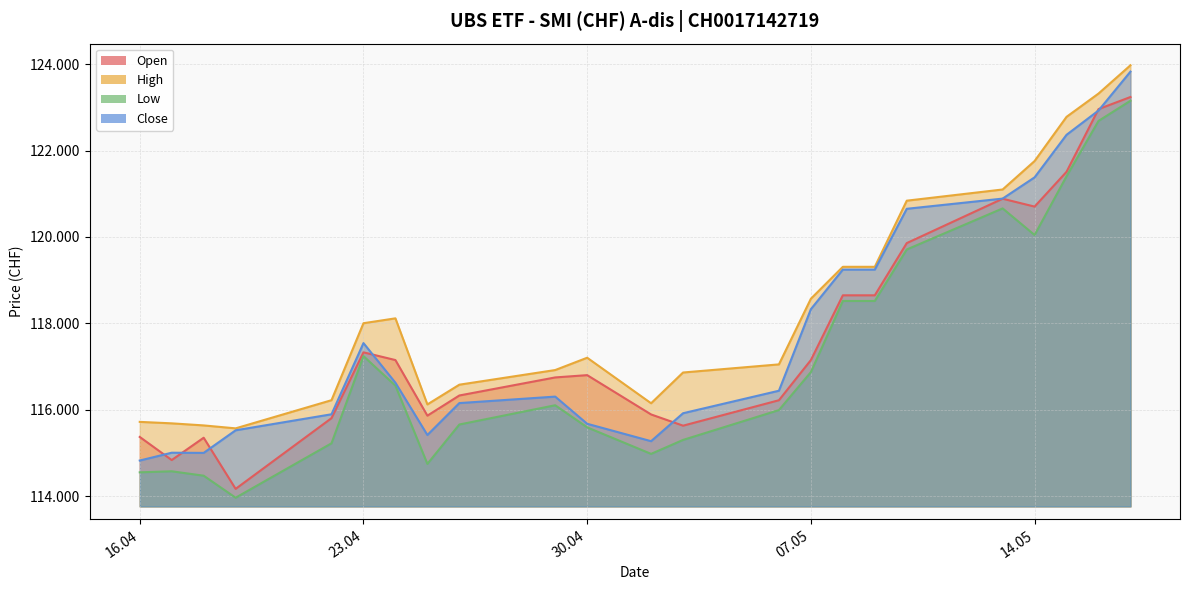

Reading left to right, list all the values displayed in this chart.

Open: 115370	114835	115352	114168	115805	117329	117150	115863	116330	116748	116801	115891	115631	116220	117150	118649	118649	119858	120885	120703	121509	122960	123240
High: 115719	115685	115637	115569	116221	118003	118116	116123	116580	116919	117204	116150	116862	117050	118570	119309	119309	120840	121099	121758	122781	123320	123975
Low: 114551	114575	114473	113963	115223	117242	116557	114746	115658	116104	115592	114978	115301	115992	116871	118518	118518	119710	120661	120045	121405	122686	123154
Close: 114824	115005	115001	115524	115895	117543	116625	115415	116154	116304	115675	115272	115919	116440	118328	119244	119244	120652	120888	121380	122365	122927	123828